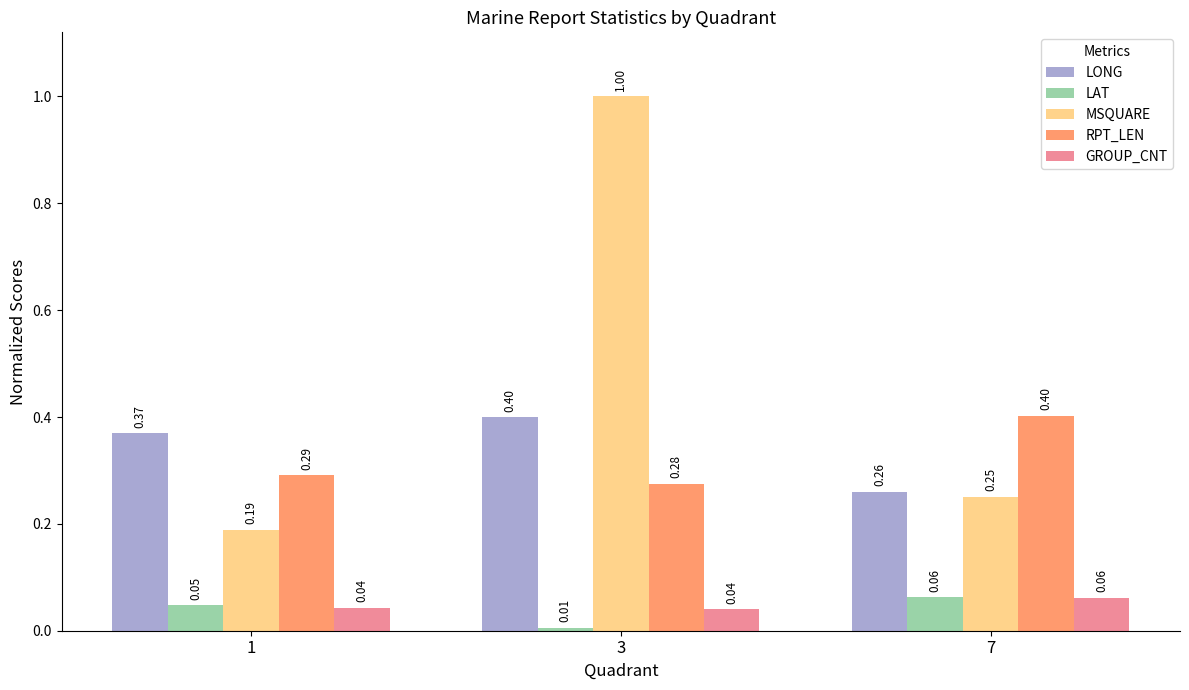

Which series has the largest range (max minus min)?

MSQUARE